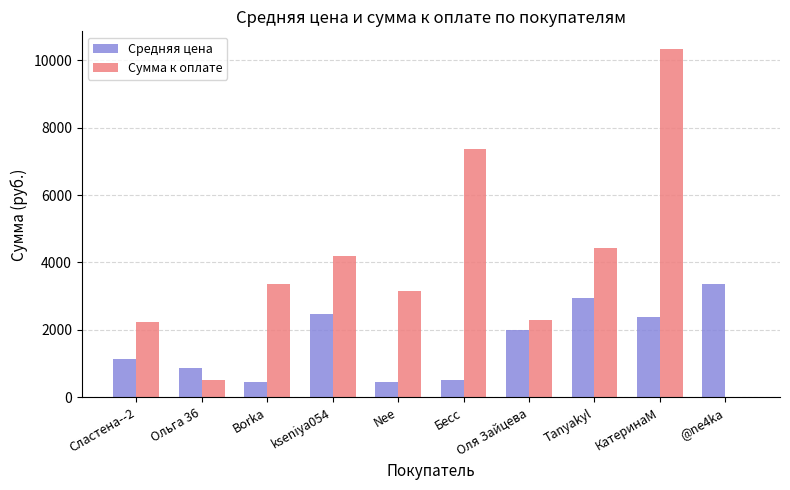

The value of Сумма к оплате at @ne4ka is -4377. True or false?

False